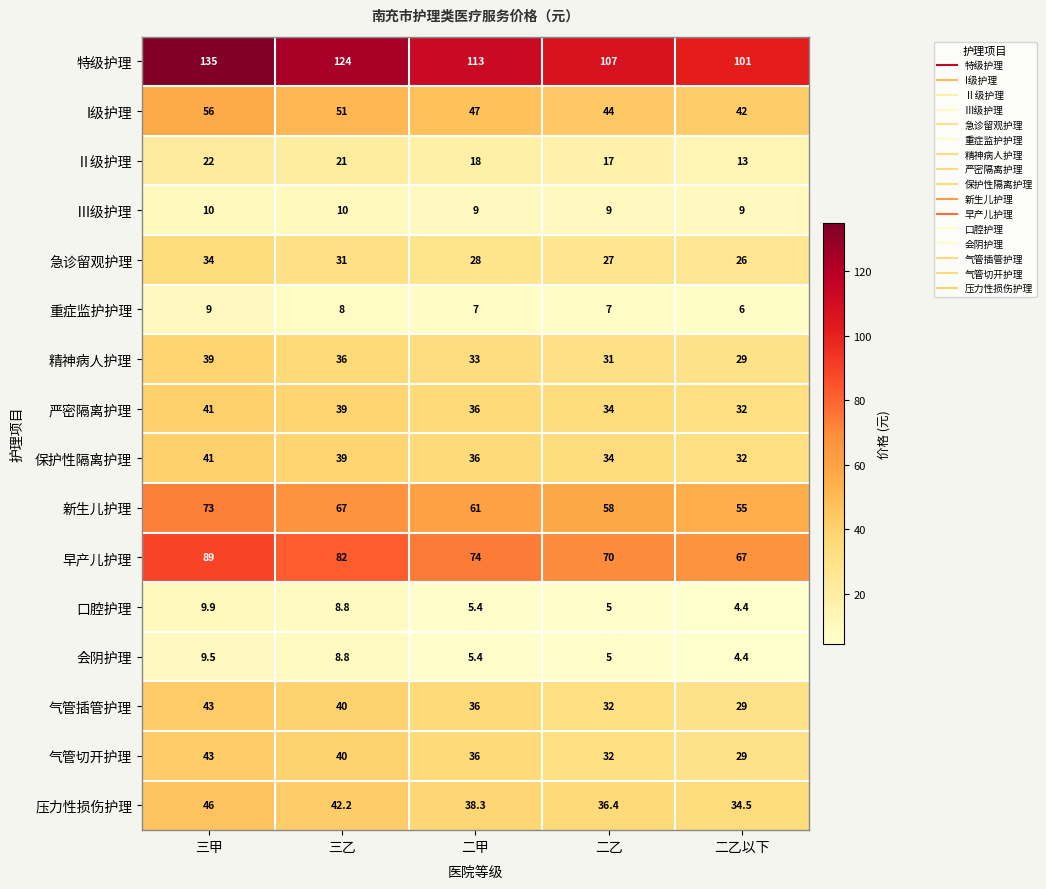

Which series has the largest range (max minus min)?

特级护理